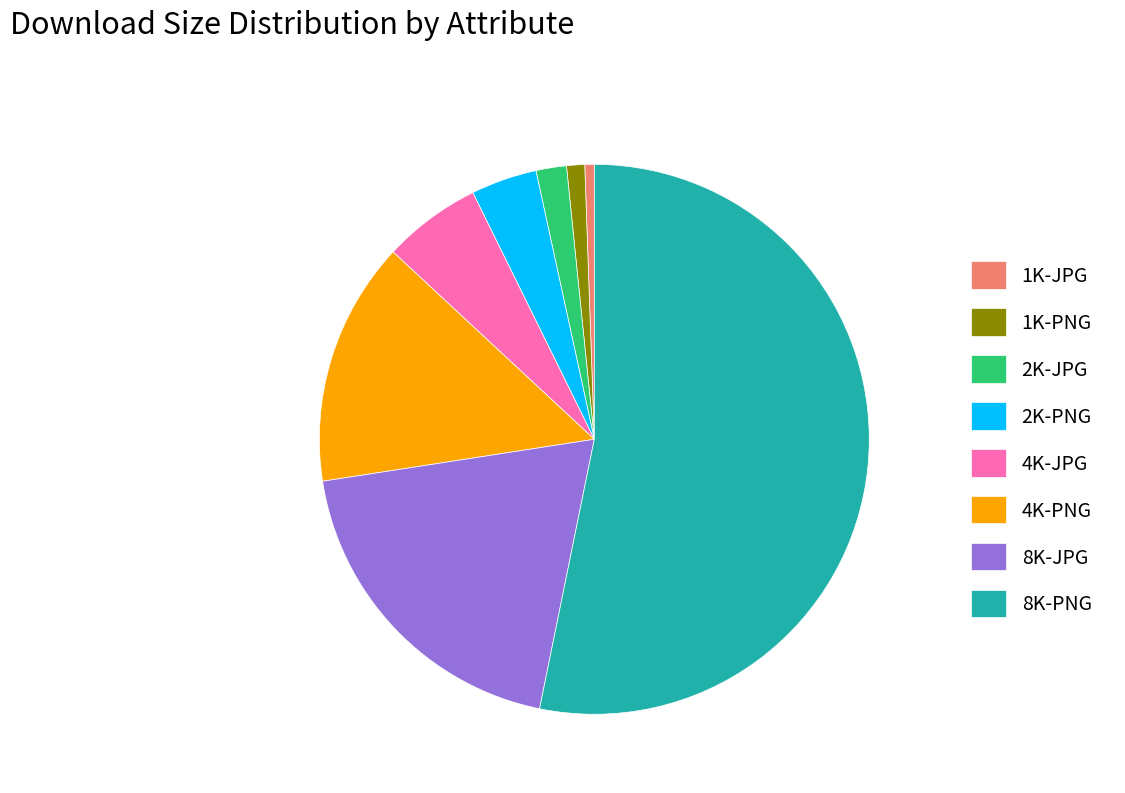

The 1K-PNG slice represents 1% of the pie. True or false?

True